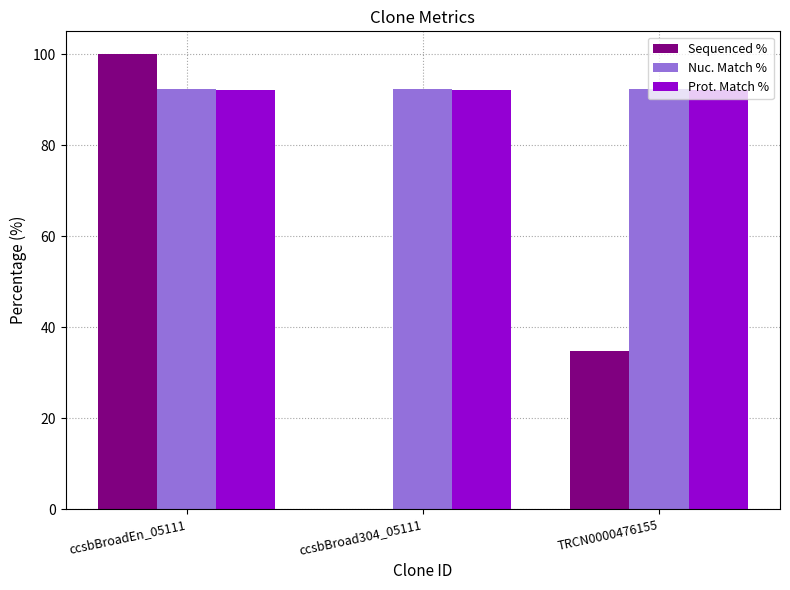

Is it true that Prot. Match % equals 45.1 at ccsbBroad304_05111?

False